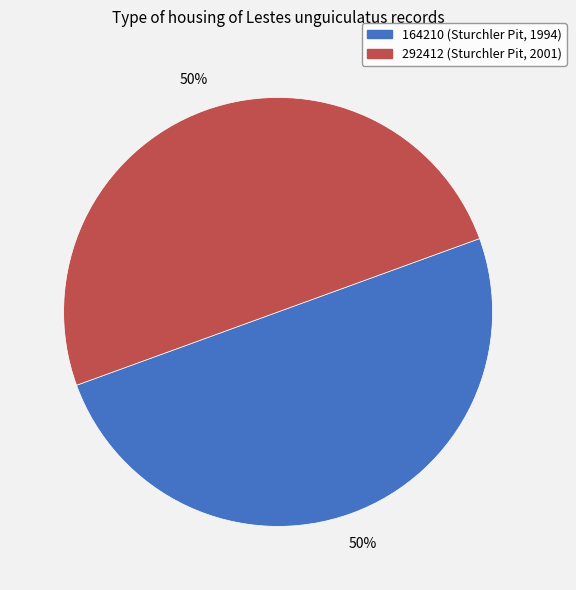

True or false: 292412 accounts for 64% of the total.

False